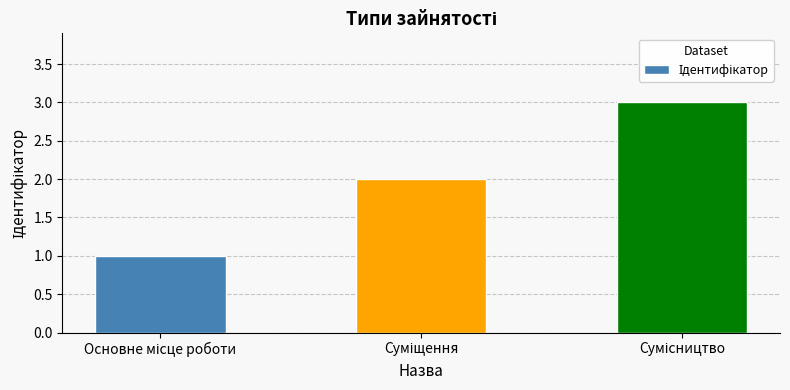

What is the maximum value shown in the chart?

3